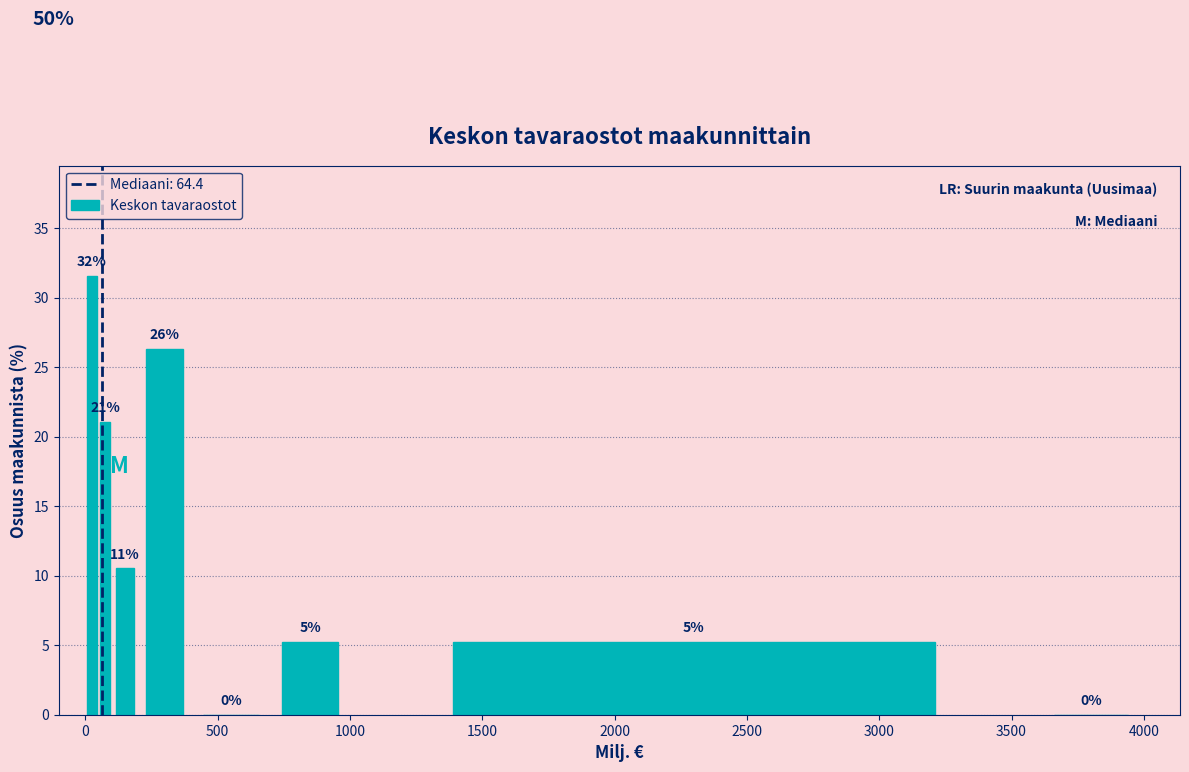

Read against the x-axis, roughly where is the centre of the tallest bar?

50